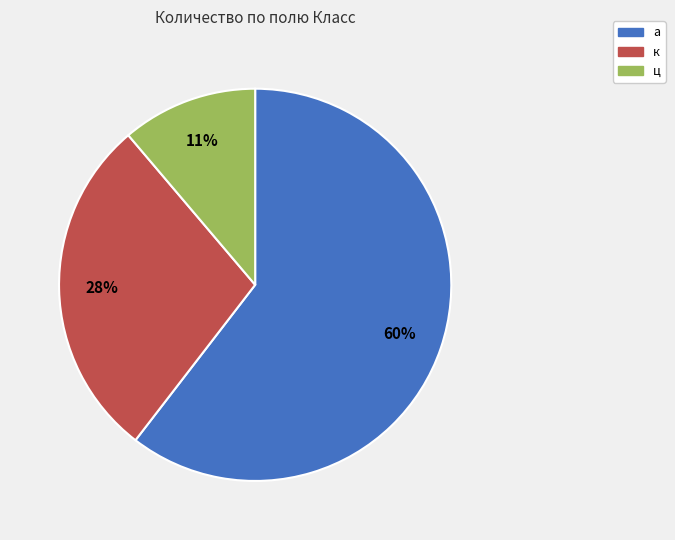

Count the number of slices in the pie.

3